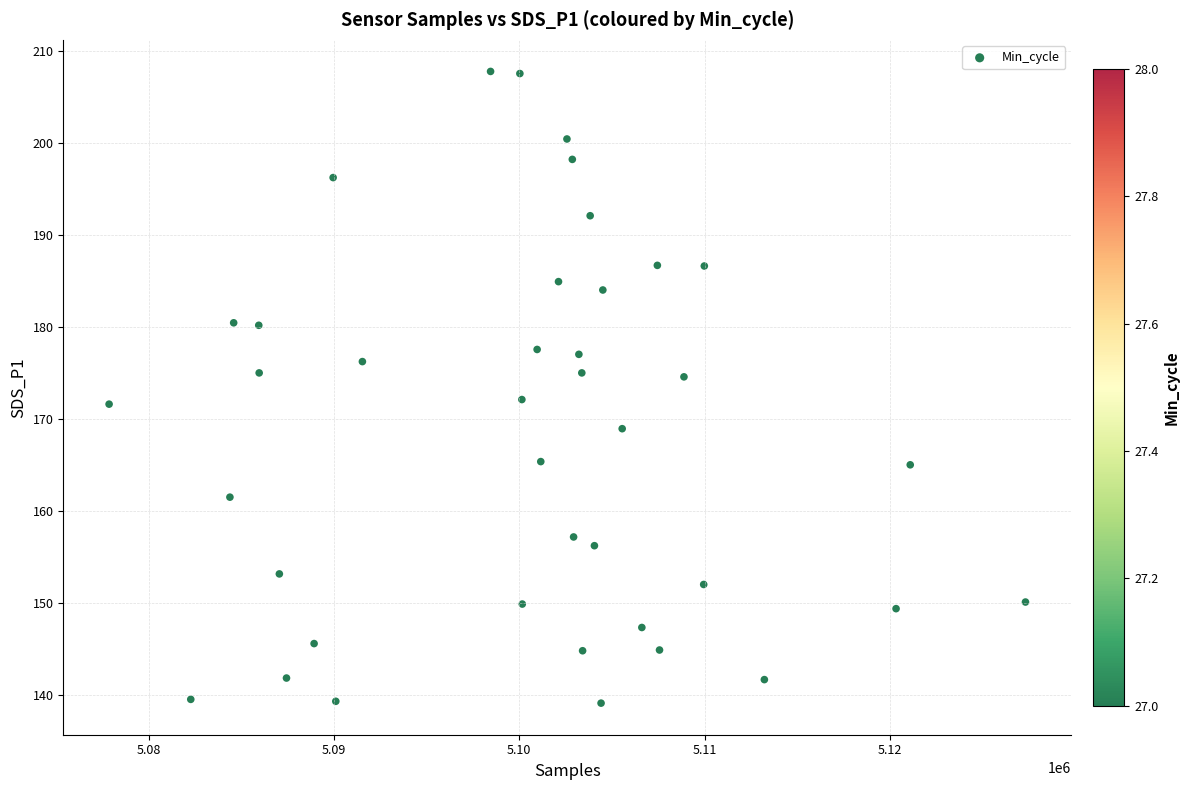

What is the range of X values (max minus min)?

49447.0